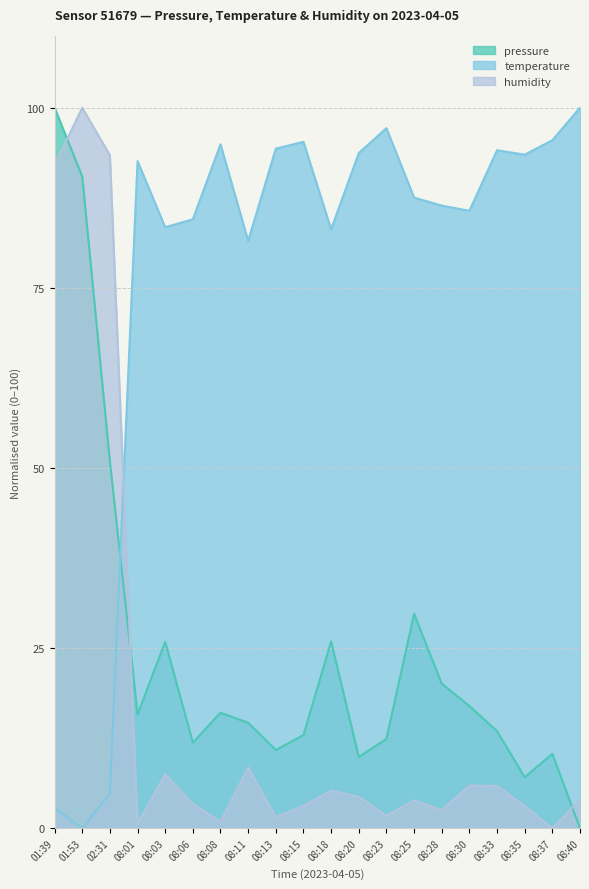

True or false: humidity has a value of 4.4 at 08:20.

True